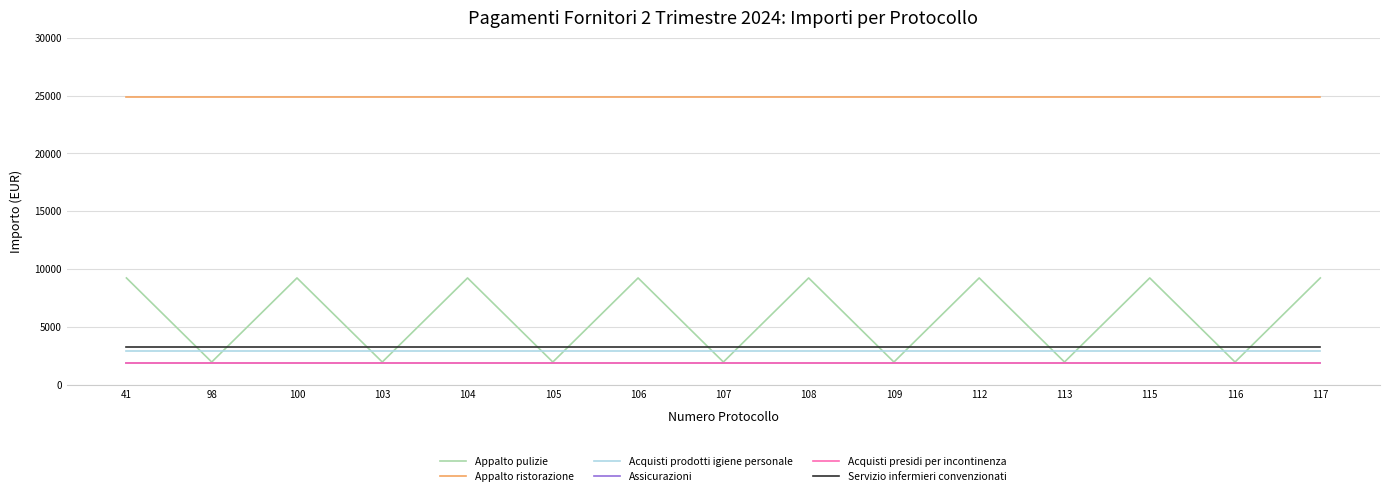

Count the number of data series in this chart.

6